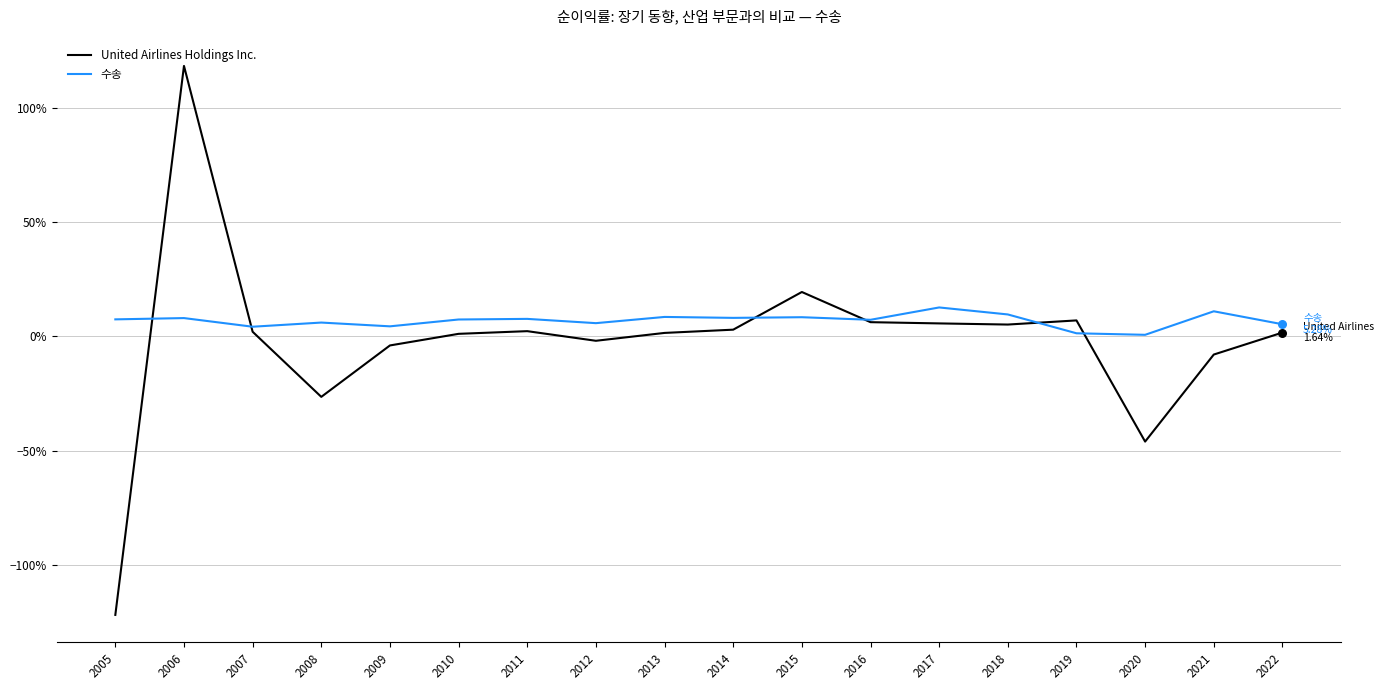

Which series has the largest total across all categories?

수송